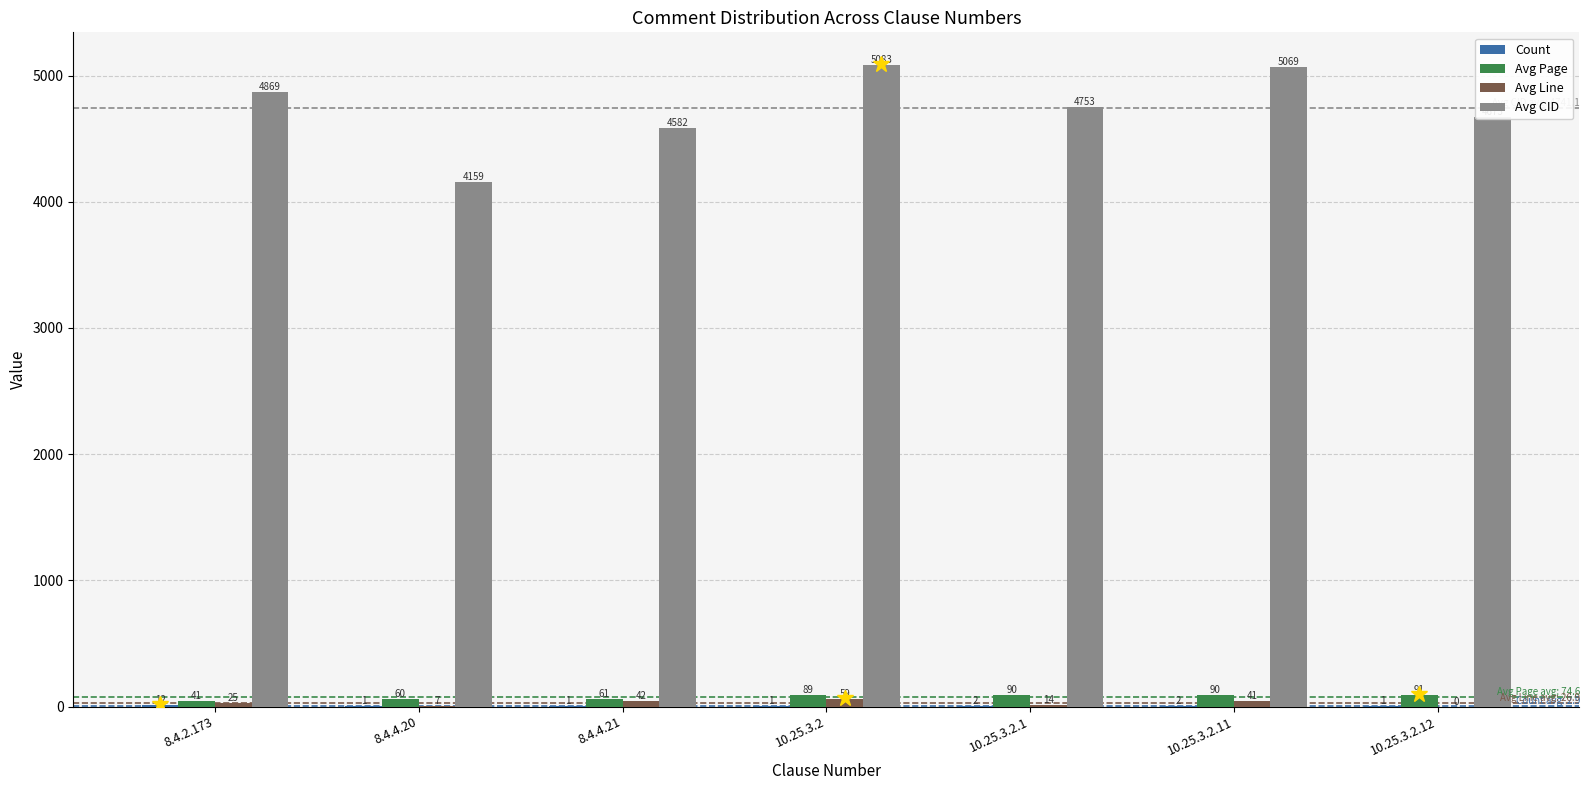

Are the bars grouped side by side (vs. stacked)?

Yes